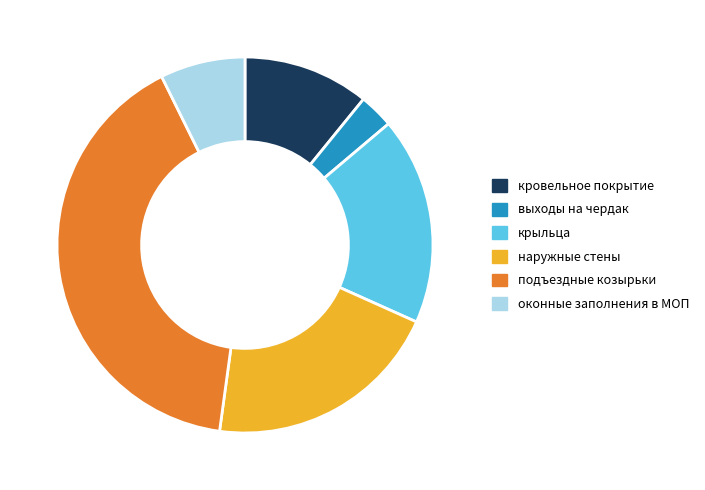

Approximately how many times larger is the value at крыльца compared to выходы на чердак?

6.0